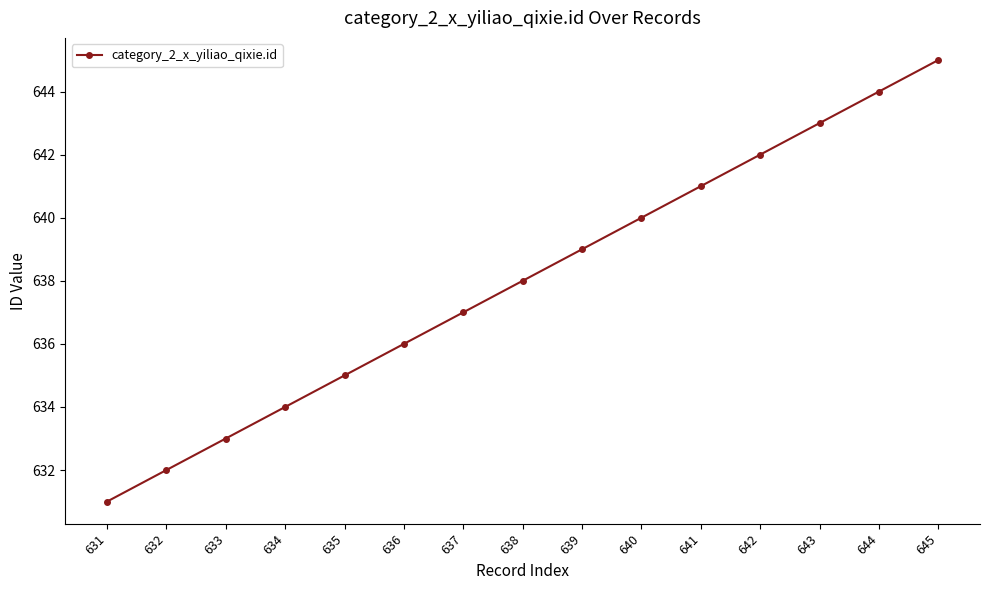

True or false: the data has more than 0 interior local peaks.

False